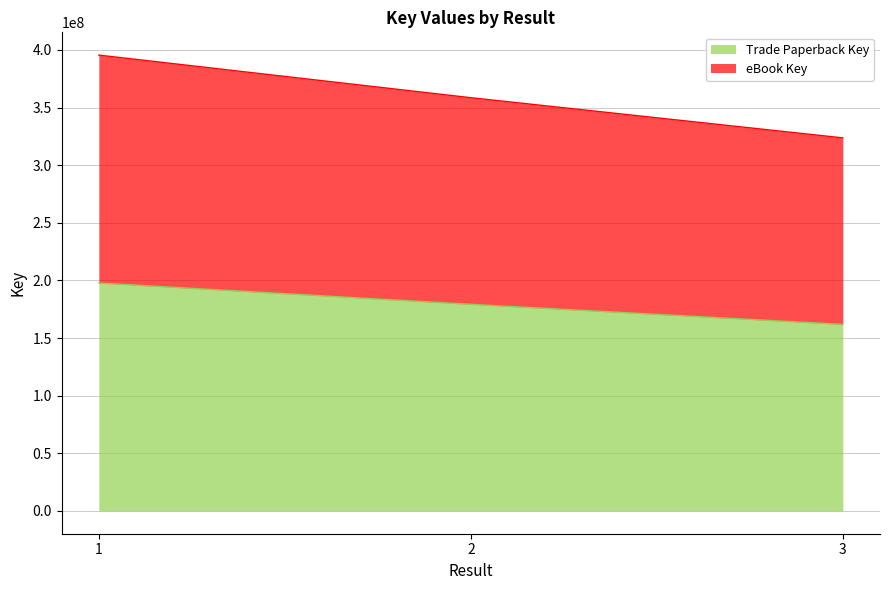

Where does the Trade Paperback Key series first go above 179272918?

1